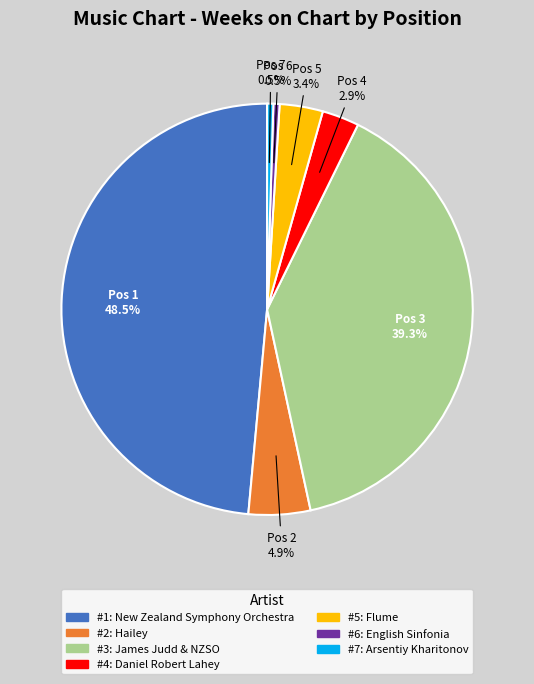

Is there a majority slice in this chart?

No